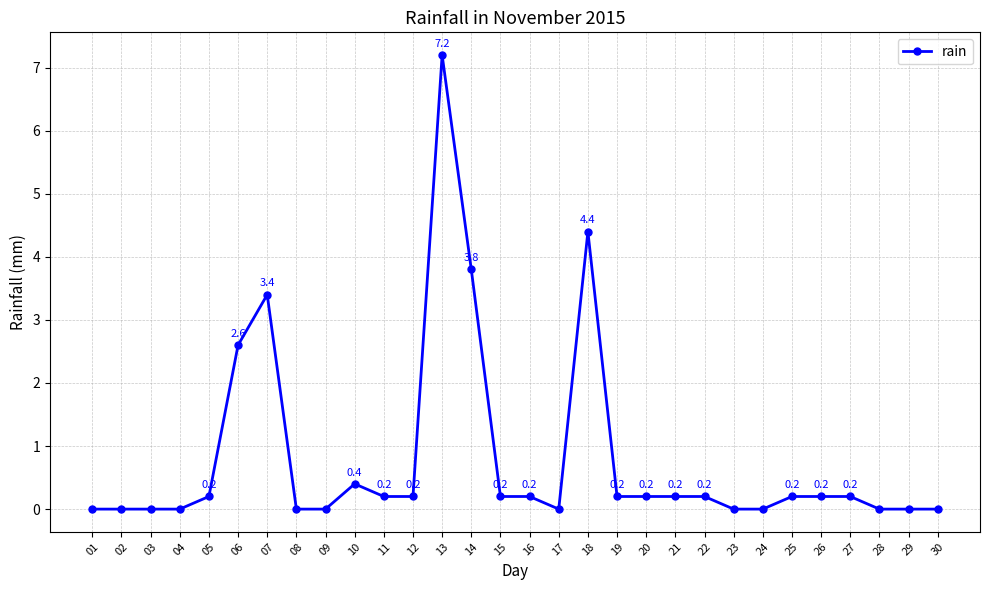

How many lines are shown in the chart?

1